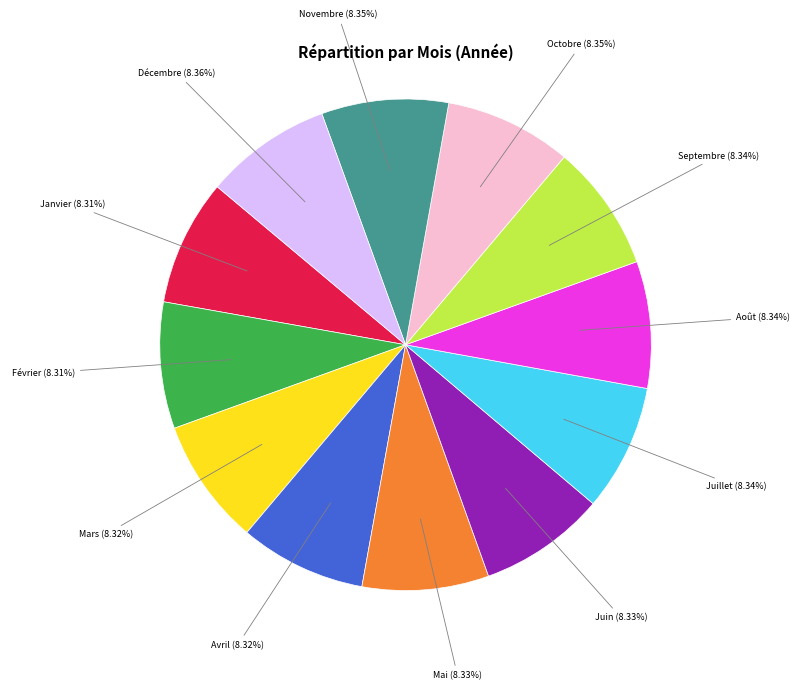

Combined, do Novembre and Mai account for over 50%?

No